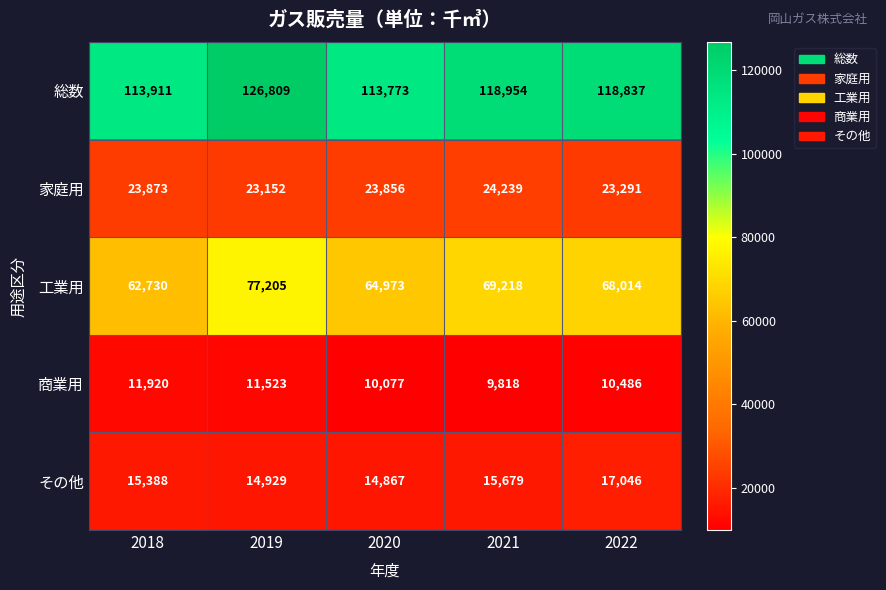

Between 2018 and 2021, which series saw the biggest shift?

工業用